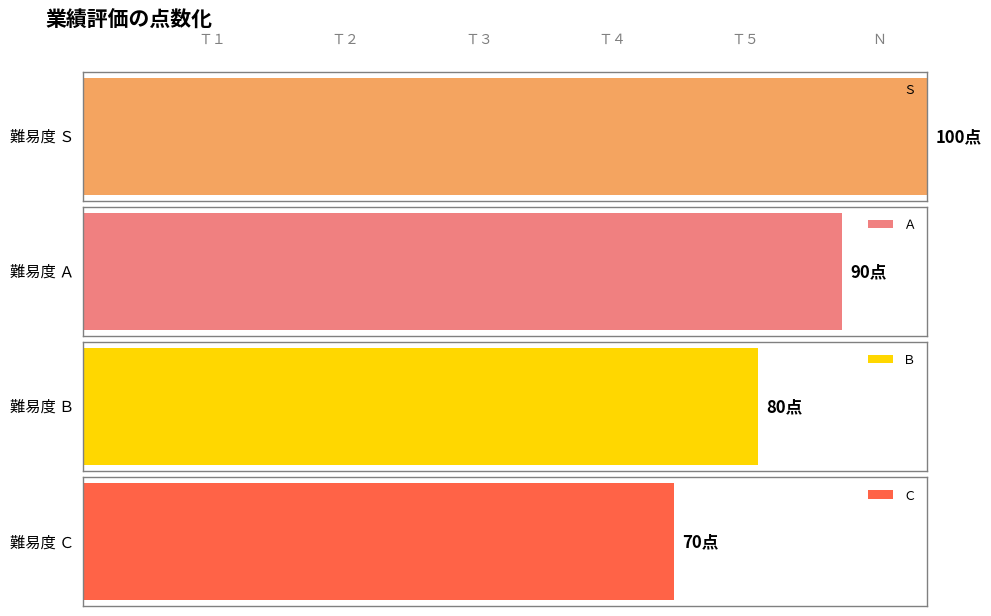

List the series in order of their peak value, lowest first.

Ｃ, Ｂ, Ａ, Ｓ